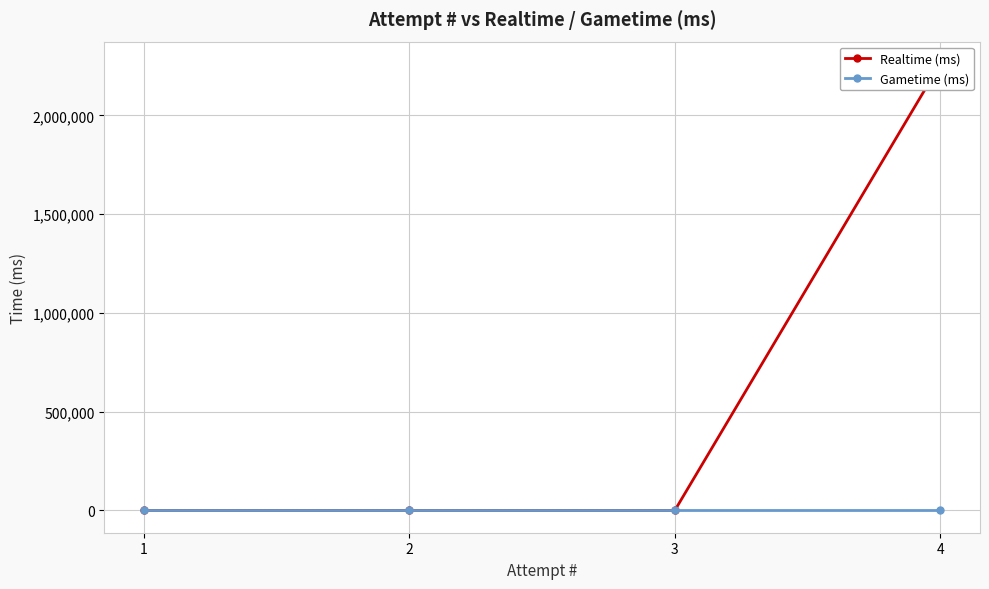

List the series in order of their overall mean, lowest first.

Gametime (ms), Realtime (ms)